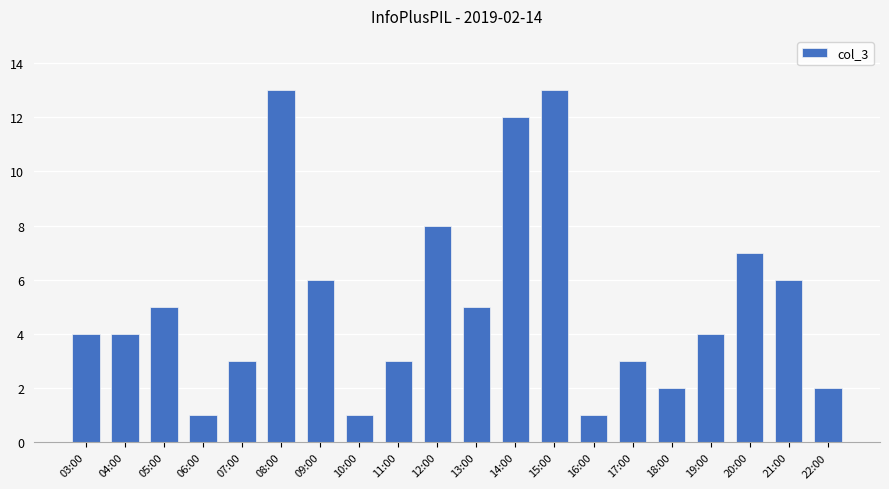

What is the maximum value shown in the chart?

13